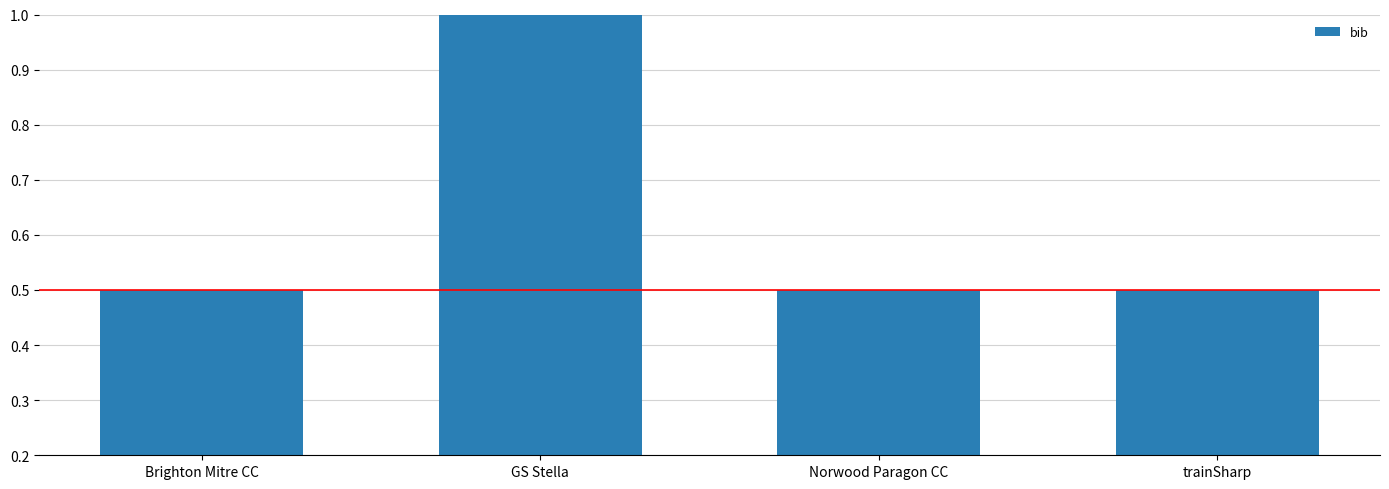

What is the smallest value displayed?

0.5